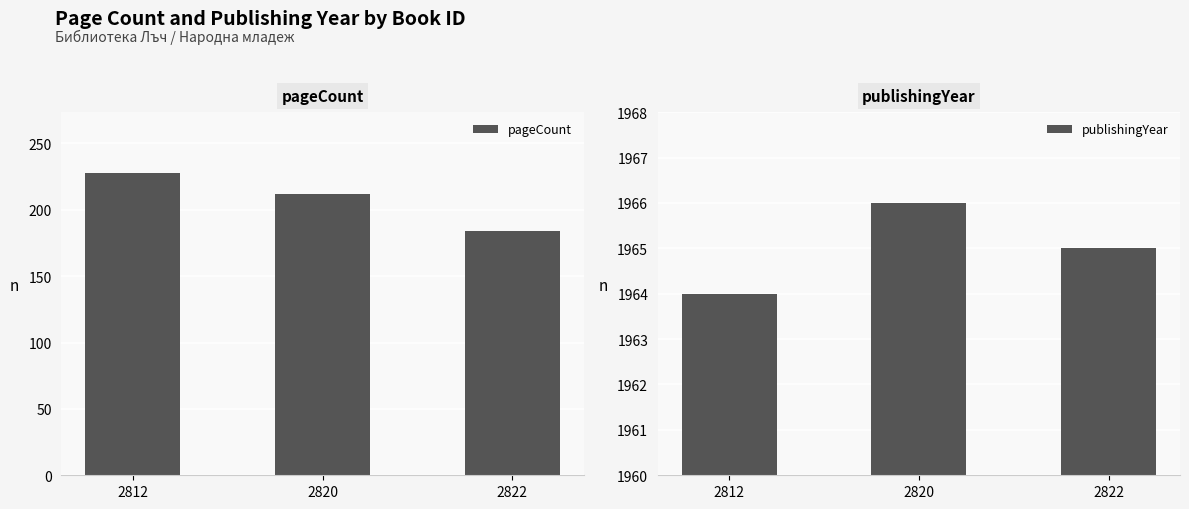

What is the average value of the publishingYear series?

1965